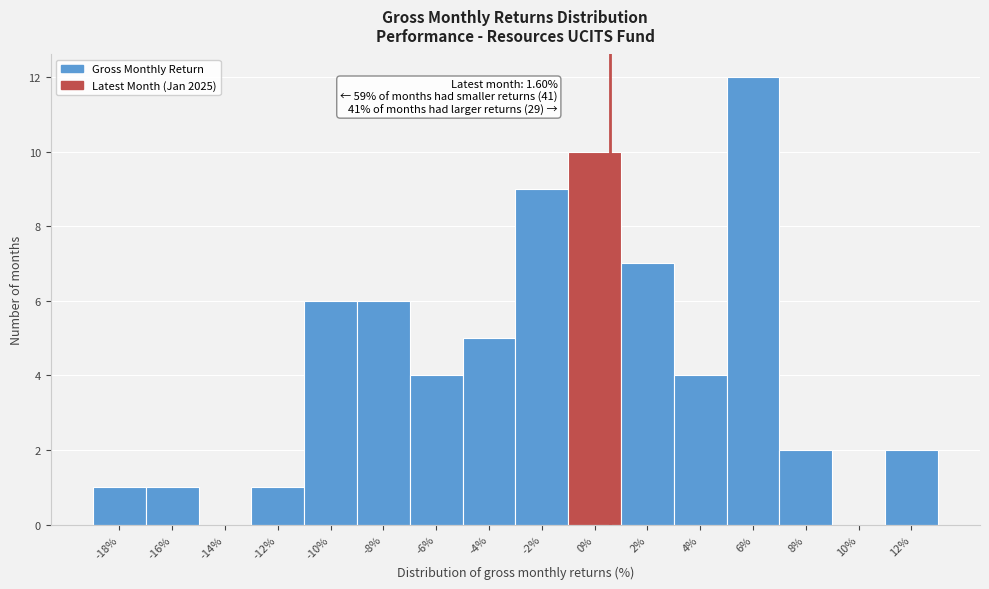

Reading left to right, transcribe all the data shown in this chart.

-18%=1	-16%=1	-14%=0	-12%=1	-10%=6	-8%=6	-6%=4	-4%=5	-2%=9	0%=10	2%=7	4%=4	6%=12	8%=2	10%=0	12%=2